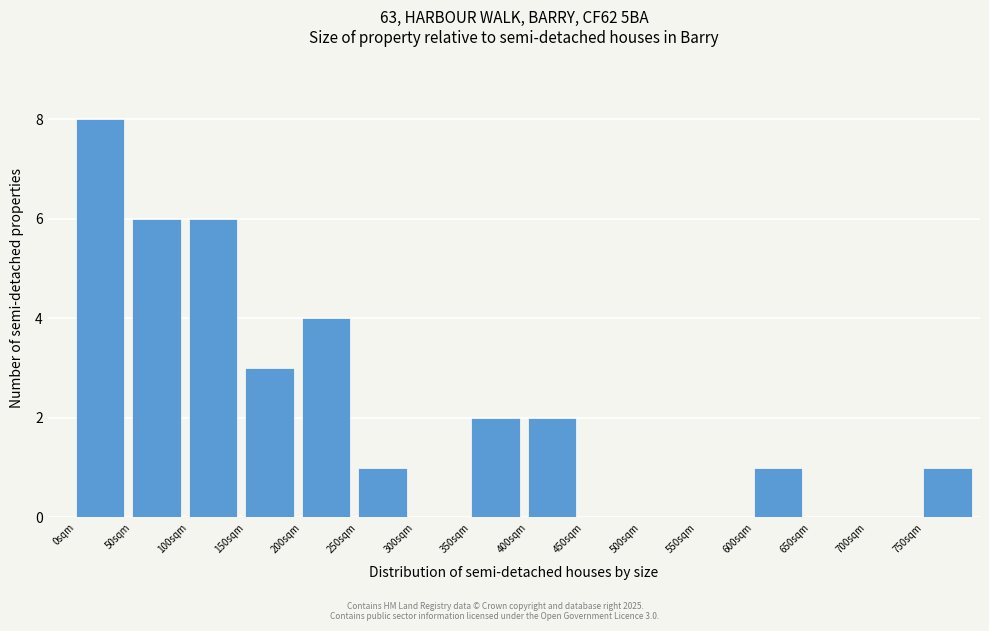

Over which range of the x-axis is the bar tallest?

0 to 50